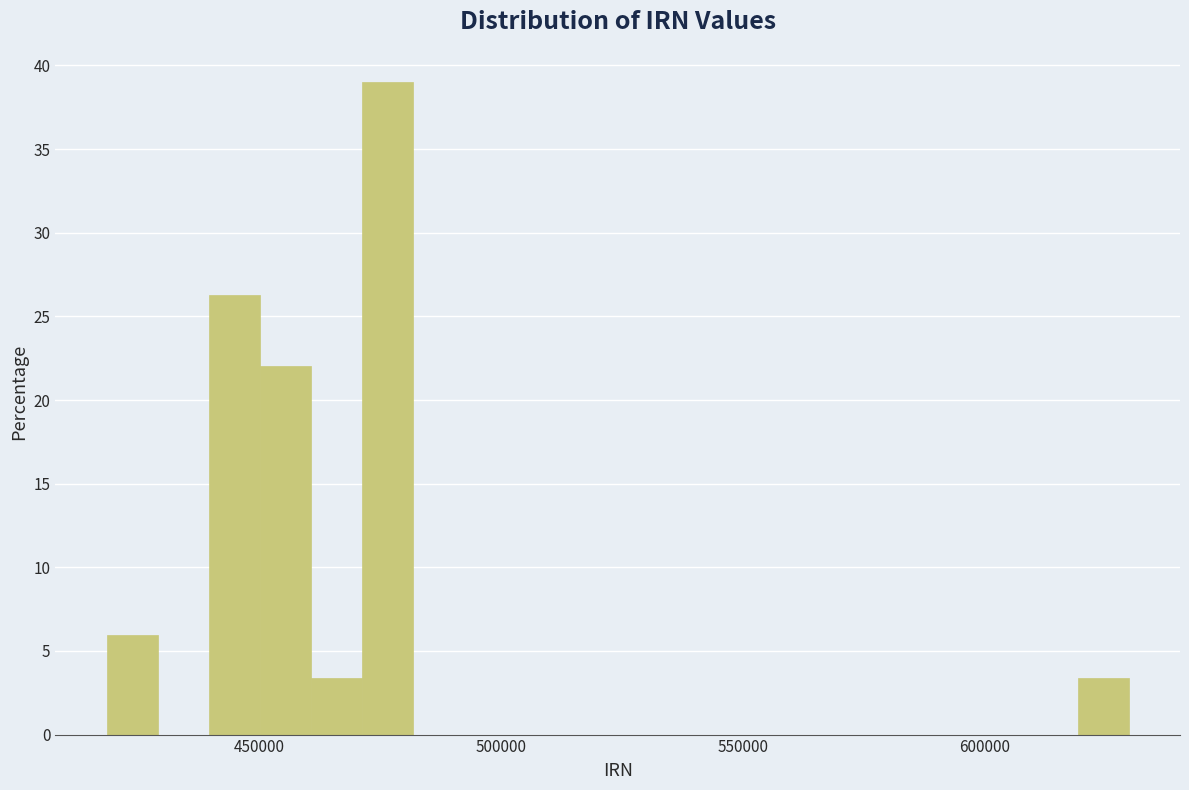

Read against the x-axis, roughly where is the centre of the tallest bar?

475000